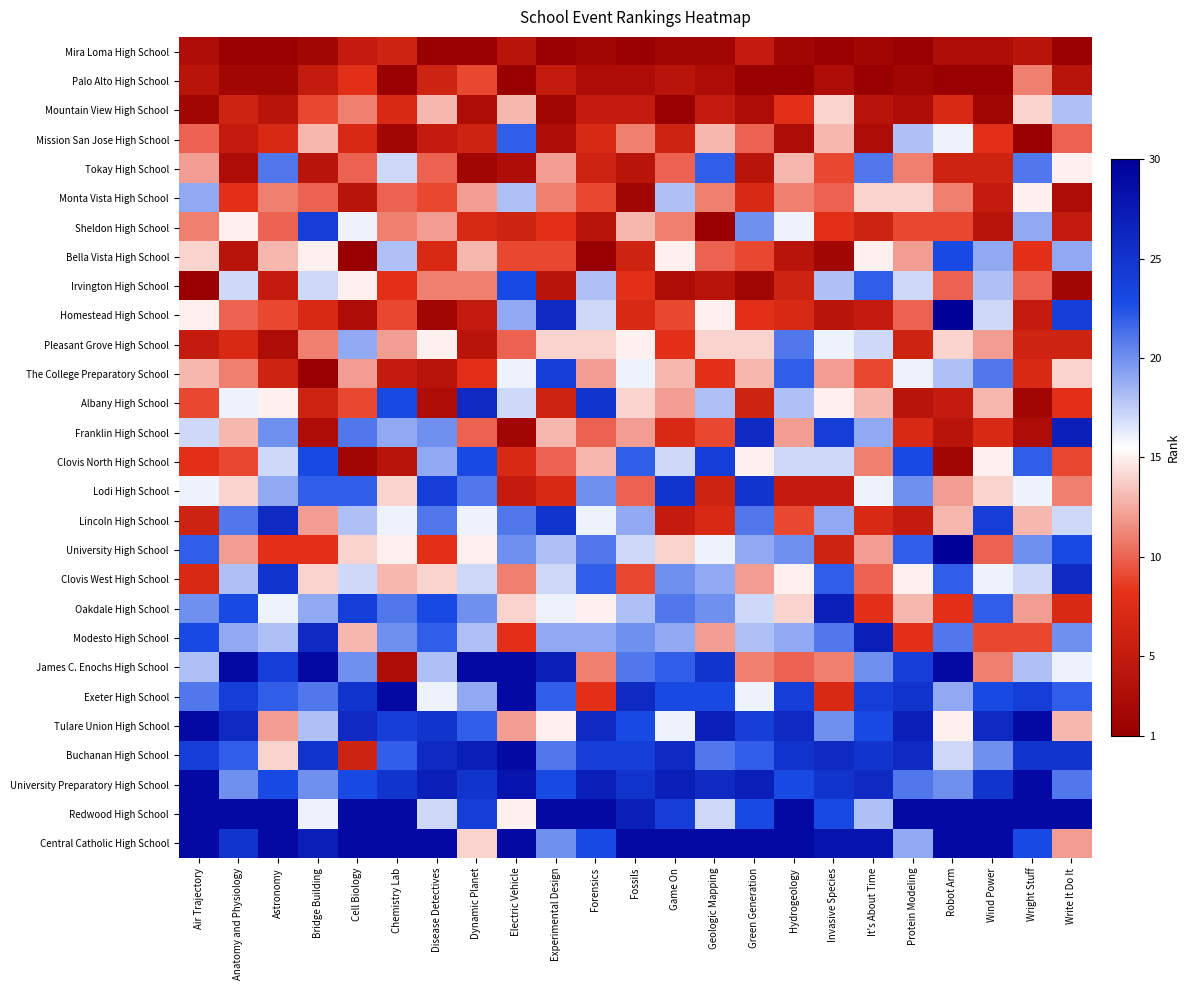

What is the total value across all series at Bridge Building?

407